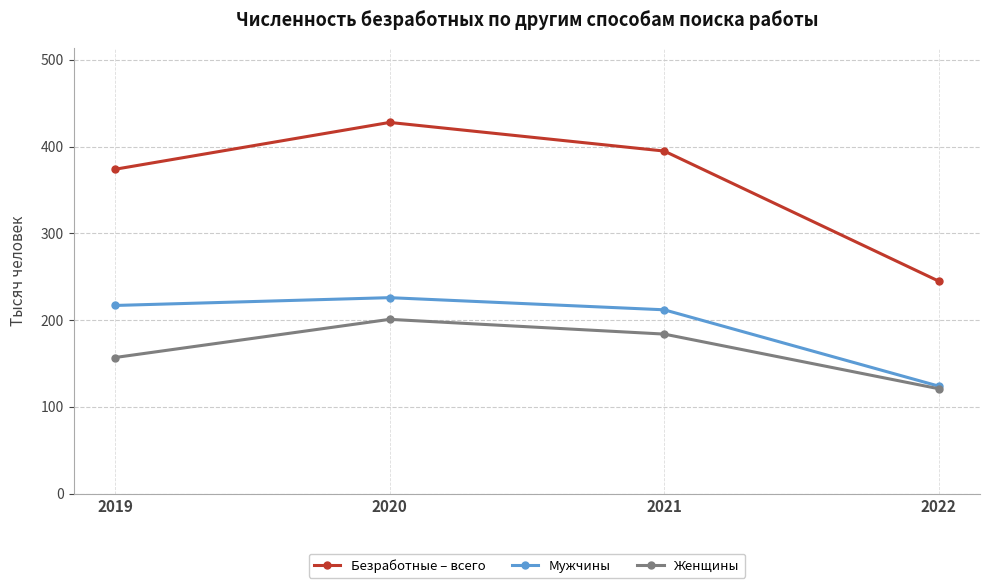

What is the minimum value shown in the chart?

121